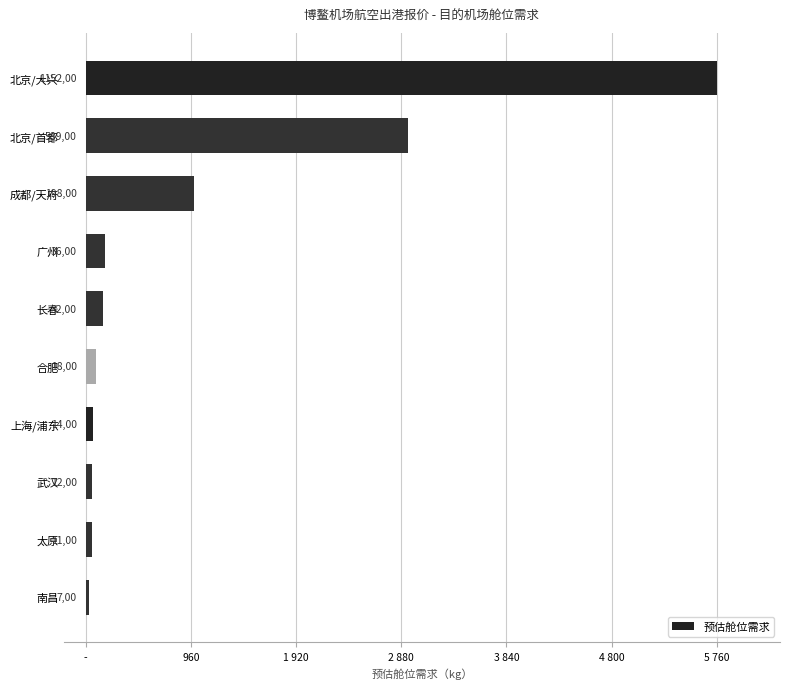

Does the chart contain any negative values?

No